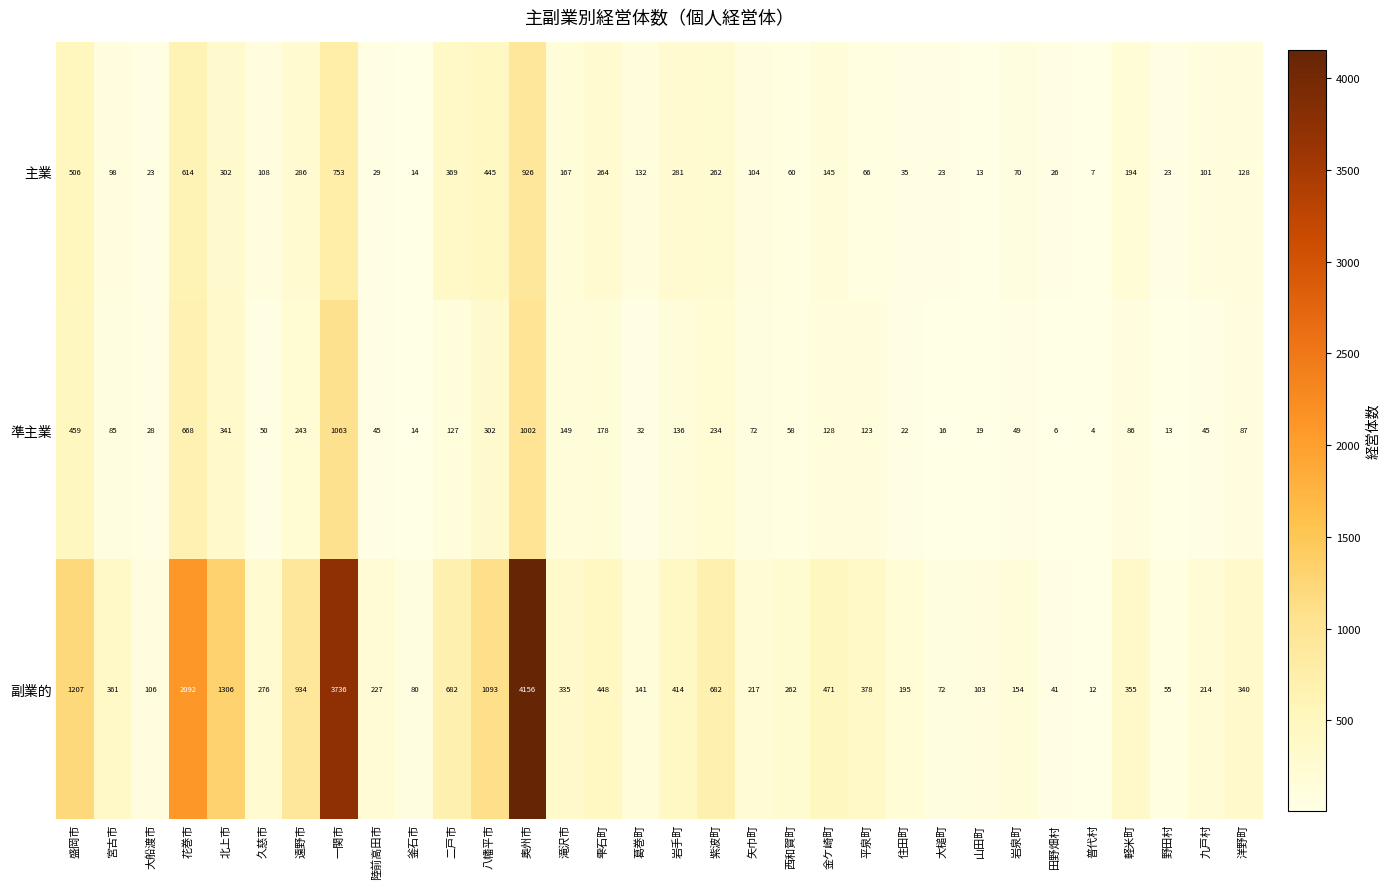

What is the maximum value shown in the chart?

4156